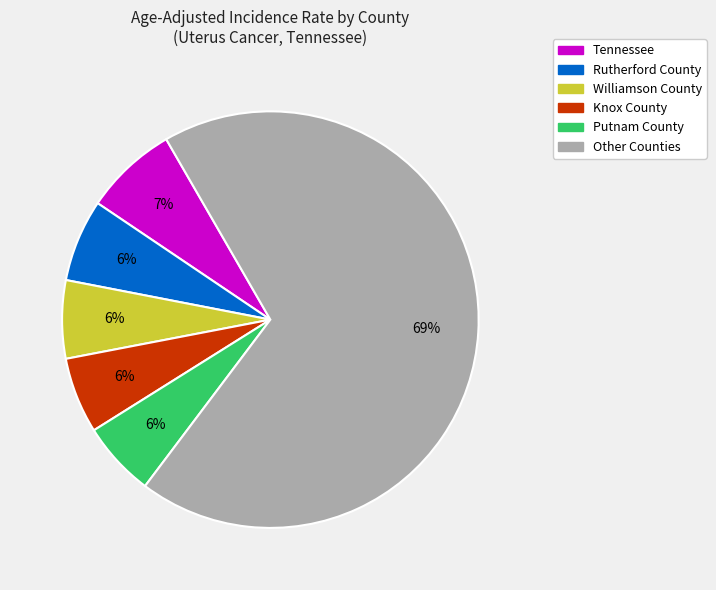

Is there a majority slice in this chart?

Yes